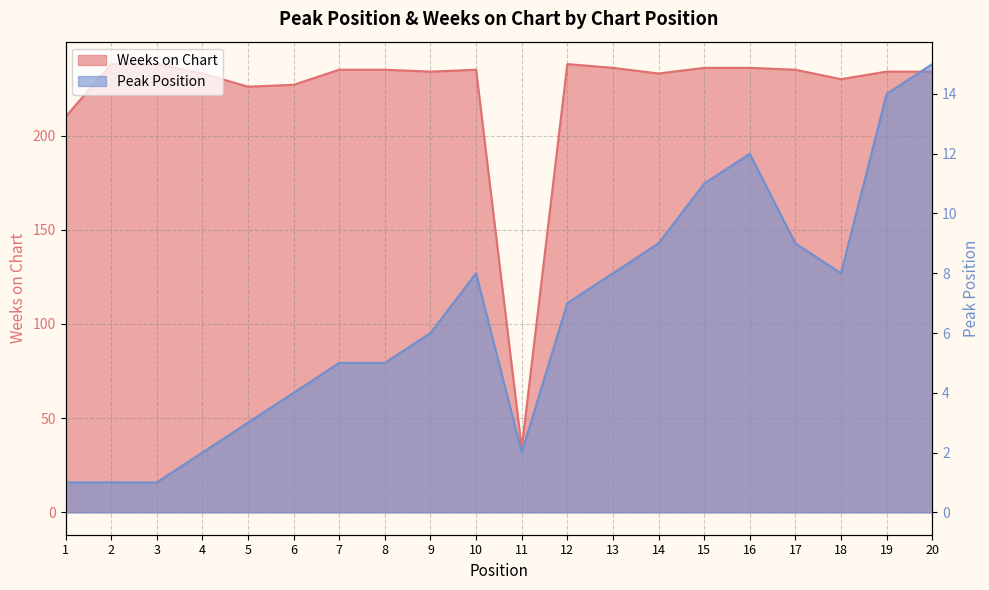

What are all the series names shown in the legend?

Peak Position, Weeks on Chart